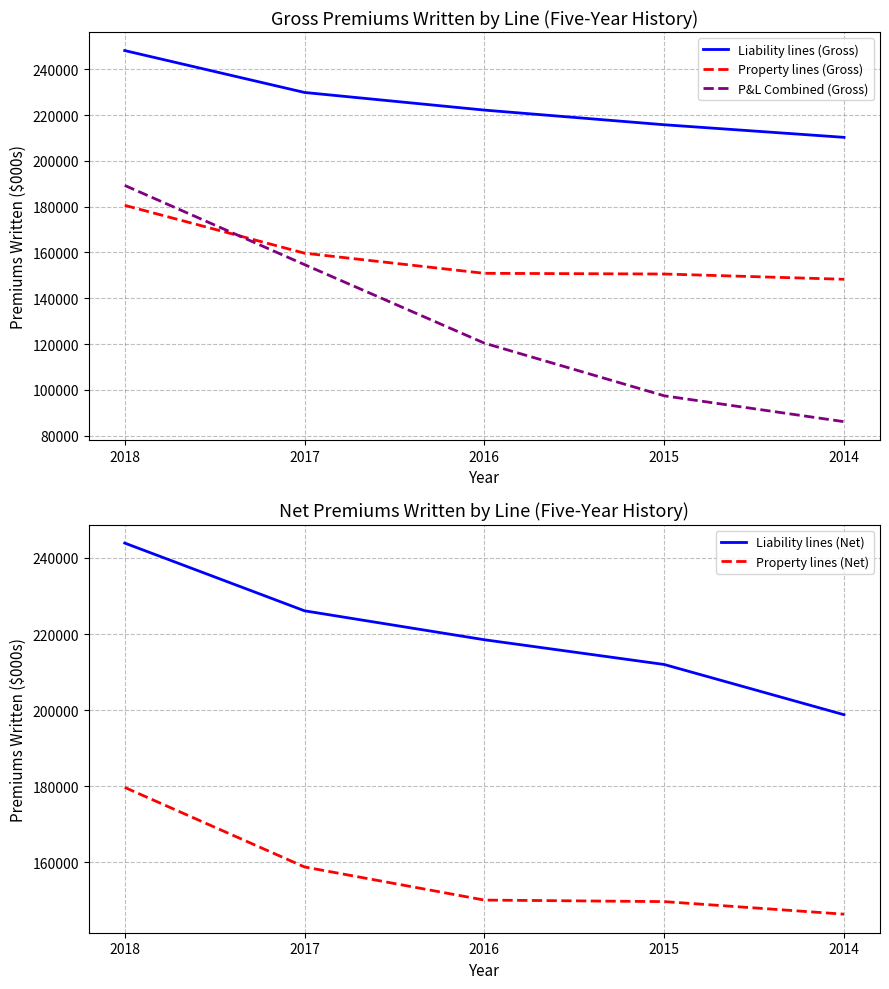

True or false: Liability lines (Gross) has more than 2 points higher than both neighbors.

False